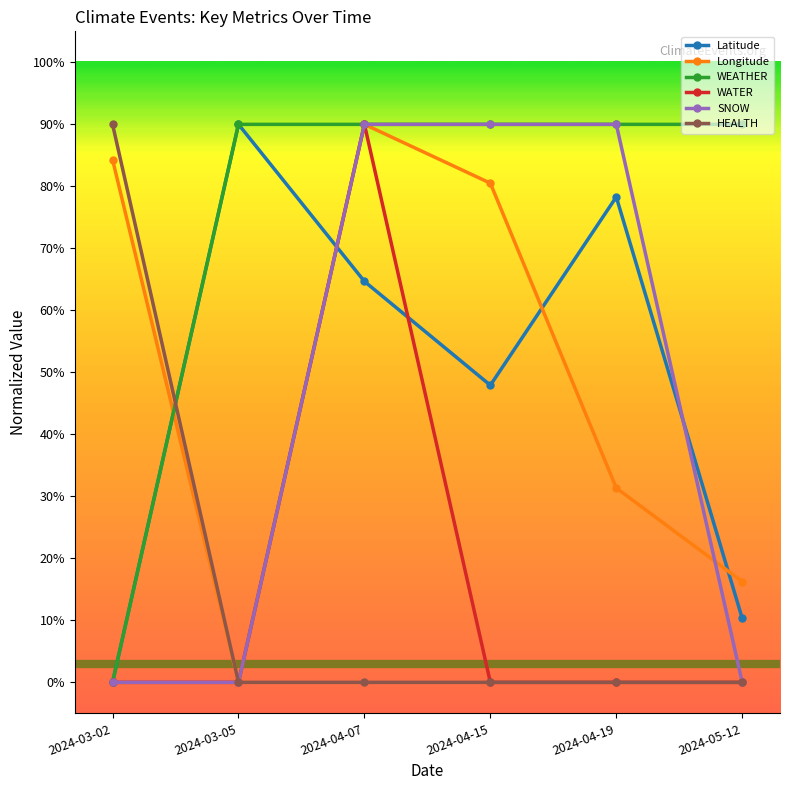

How many intersections are there between Longitude and Latitude?

4